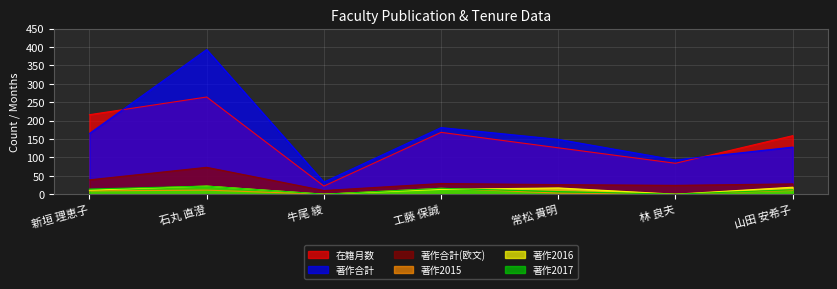

How many values in the 著作2017 series are below 12?

3